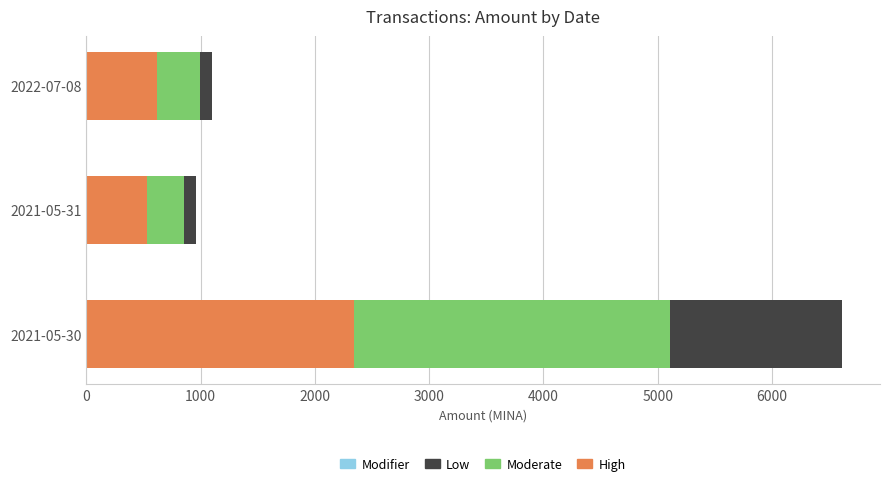

Count the number of data series in this chart.

3